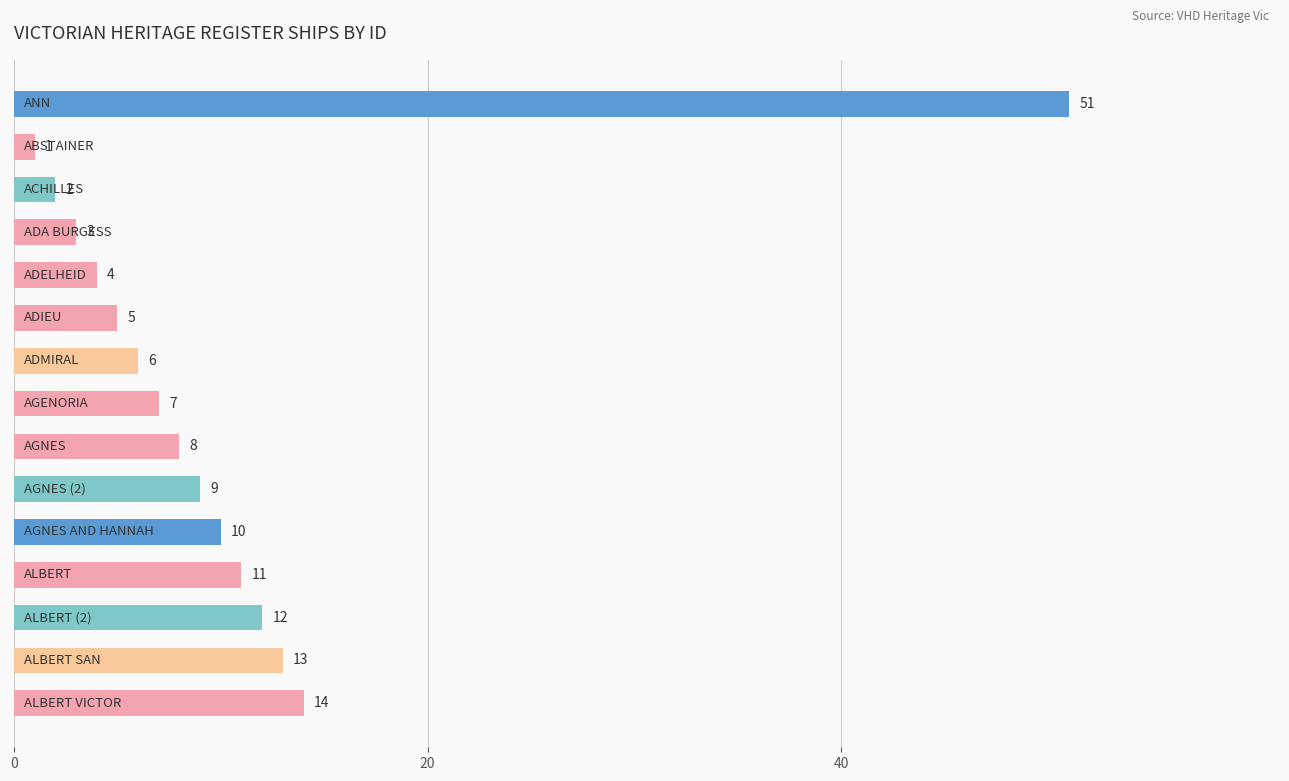

Reading top to bottom, what are all the values shown in this chart?

51	1	2	3	4	5	6	7	8	9	10	11	12	13	14